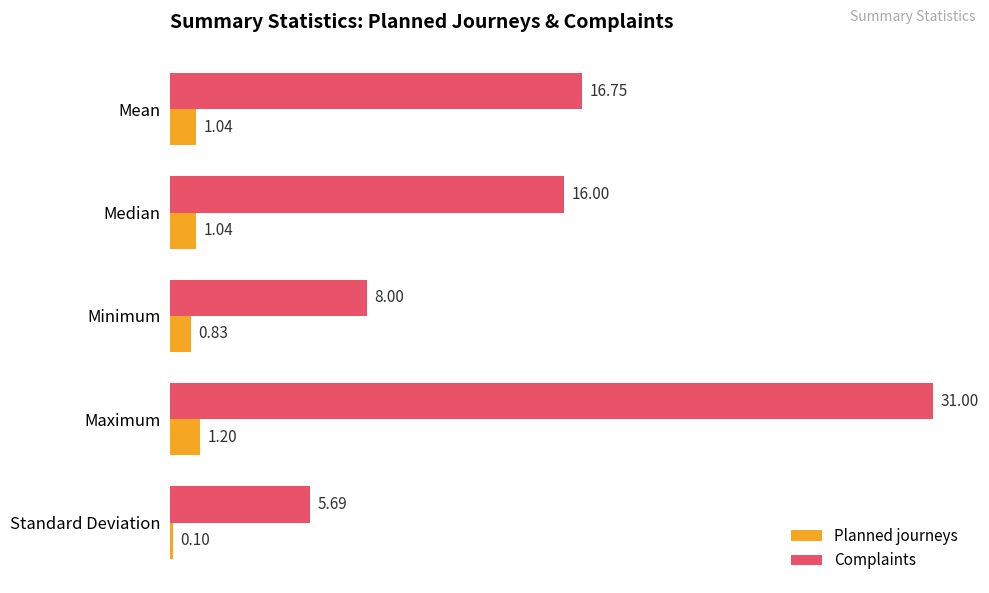

What is the difference between the maximum and minimum values in the Complaints series?

25.3